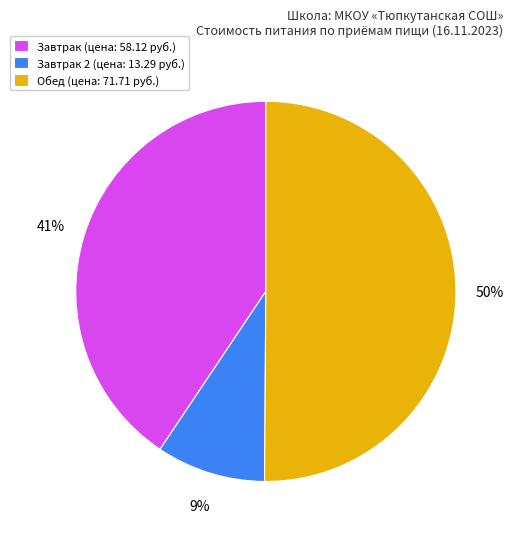

Between Завтрак 2 (цена: 13.29 руб.) and Обед (цена: 71.71 руб.), which is larger?

Обед (цена: 71.71 руб.)